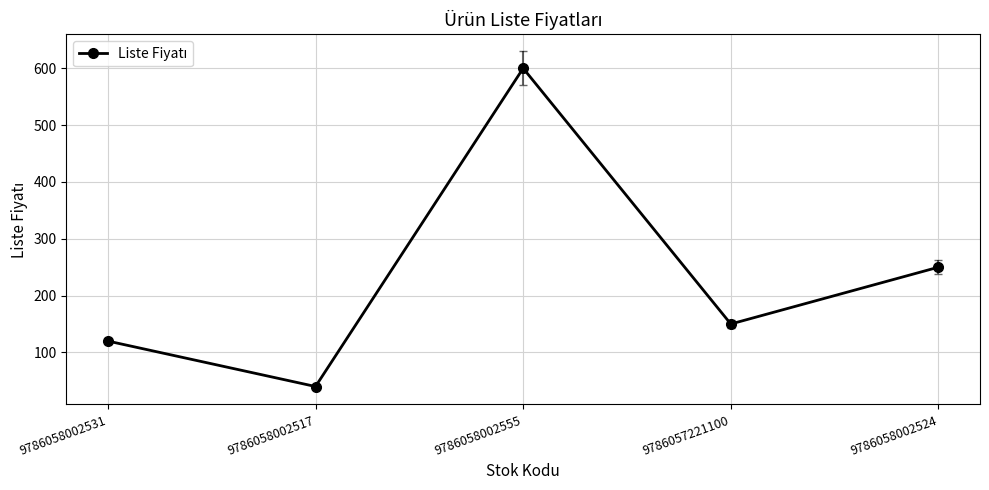

What is the label of the 4th point from the right?

9786058002517